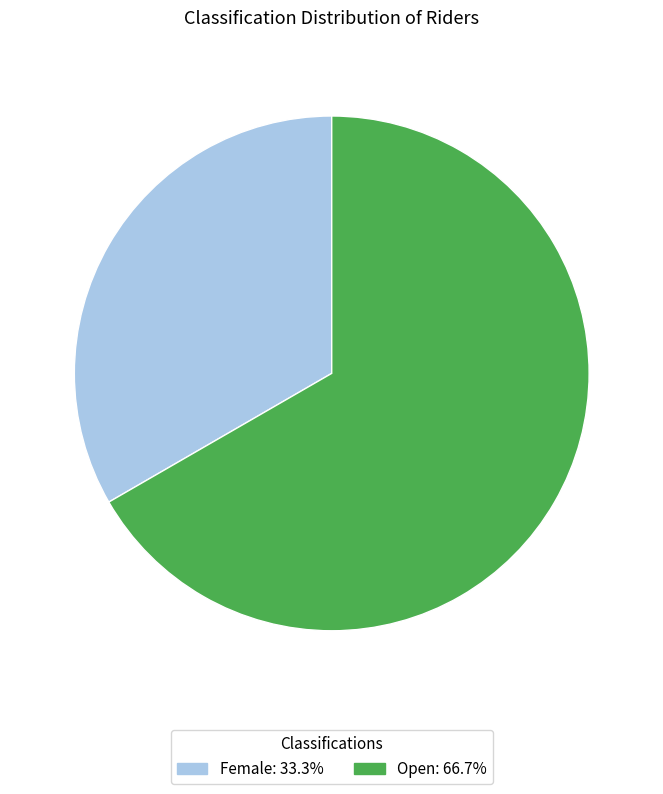

Approximately how many times larger is the value at Open compared to Female?

2.0